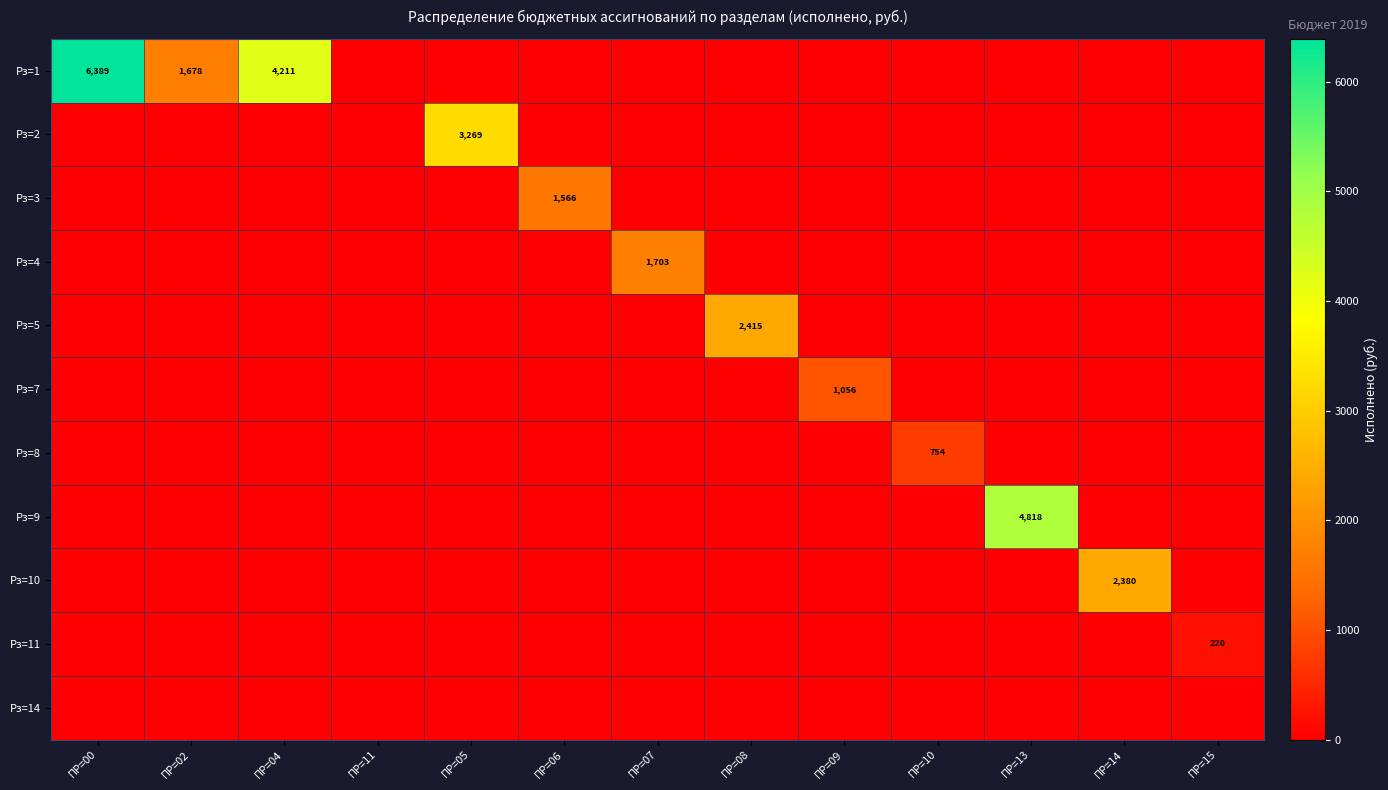

Rank the series at ПР=14 from highest to lowest value.

Рз=10, Рз=1, Рз=2, Рз=3, Рз=4, Рз=5, Рз=7, Рз=8, Рз=9, Рз=11, Рз=14